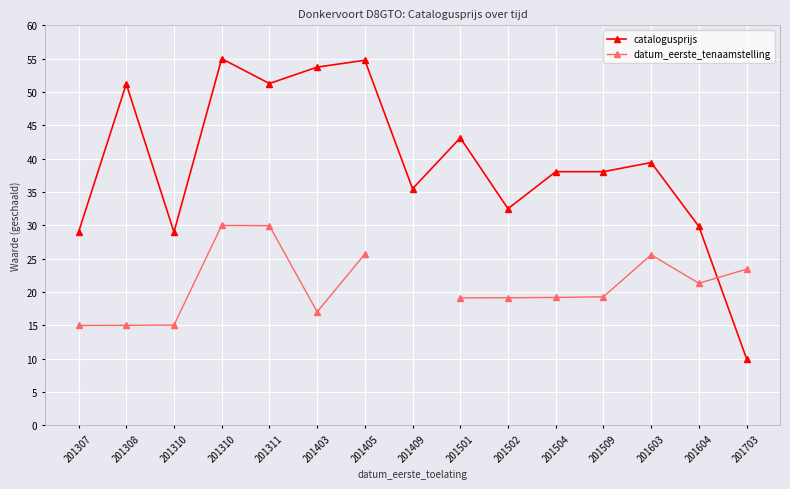

What is the maximum value shown in the chart?

55.0